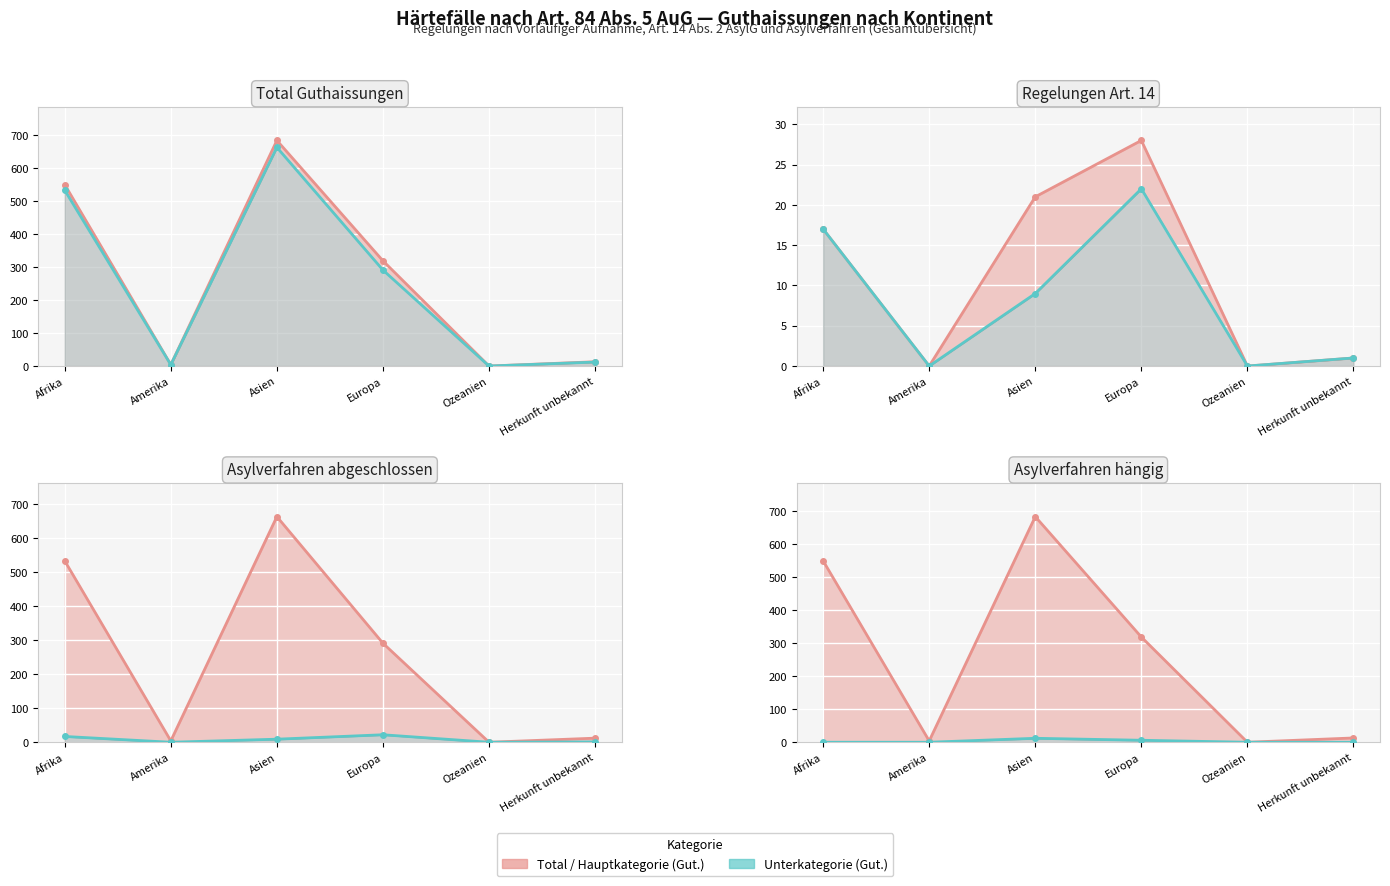

What is the spread (max minus min) of values at Amerika?

4